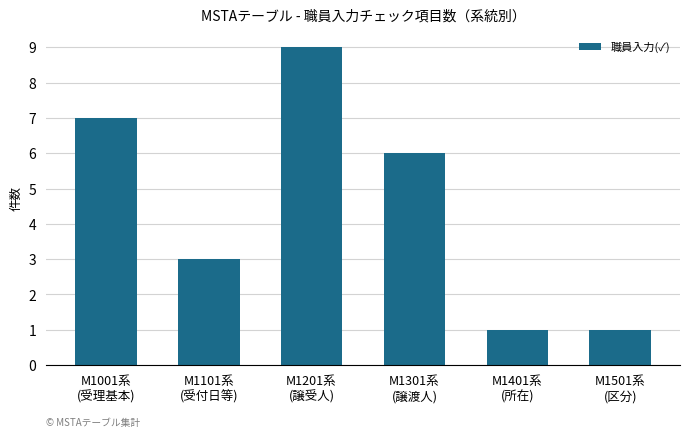

Are the bars grouped side by side (vs. stacked)?

No